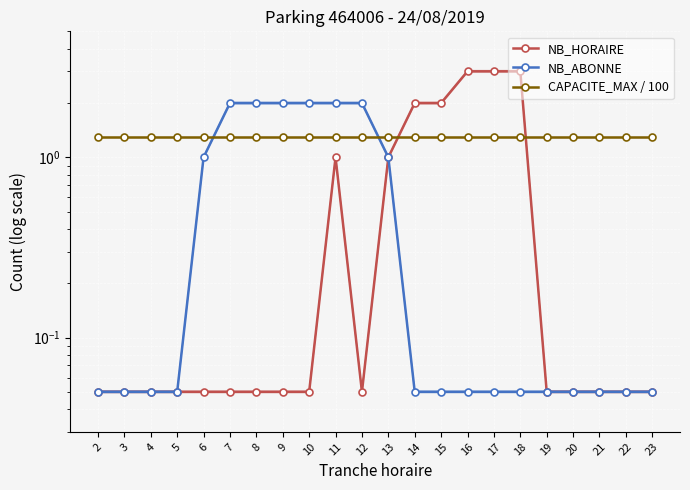

List the labels in order of NB_HORAIRE value, smallest first.

2, 3, 4, 5, 6, 7, 8, 9, 10, 12, 19, 20, 21, 22, 23, 11, 13, 14, 15, 16, 17, 18